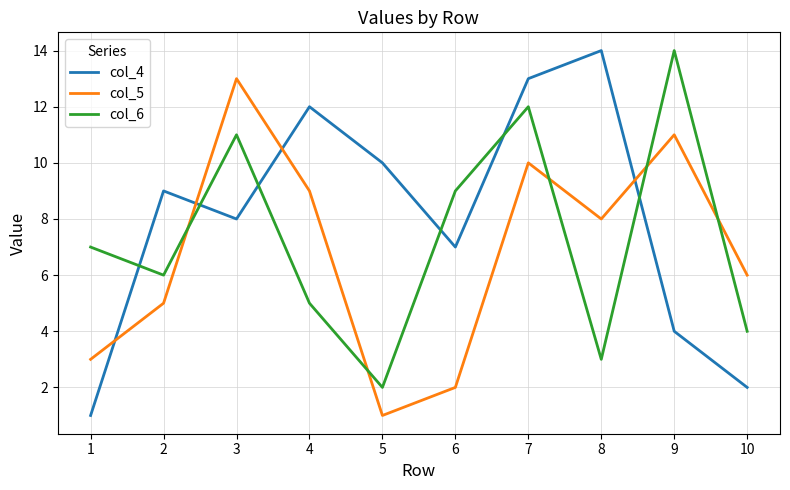

Which series has the largest total across all categories?

col_4